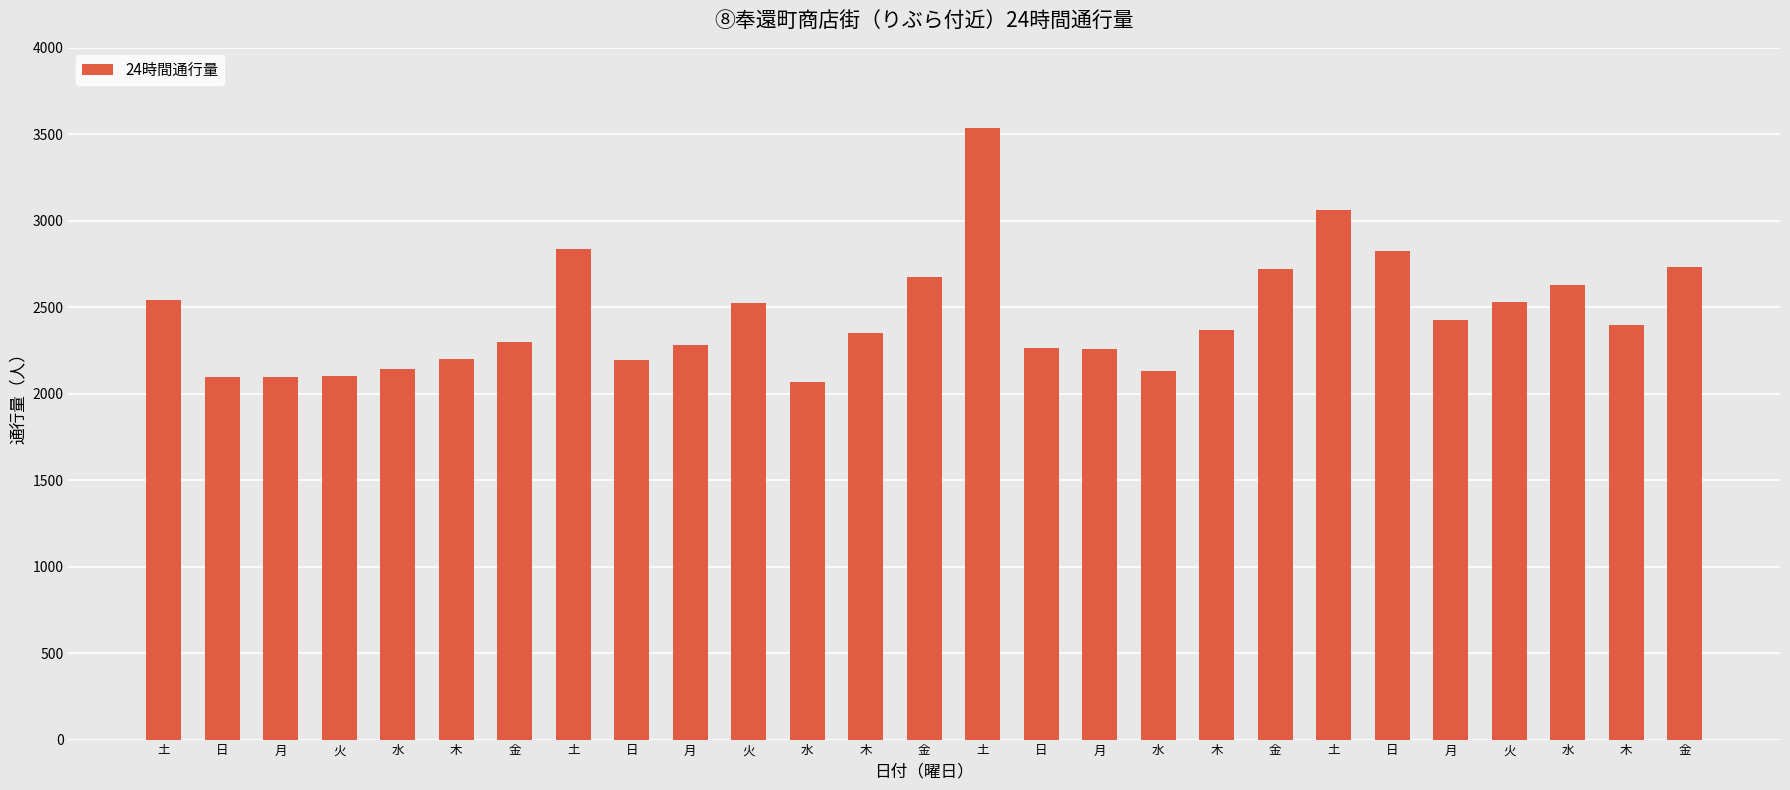

Count the number of data series in this chart.

1